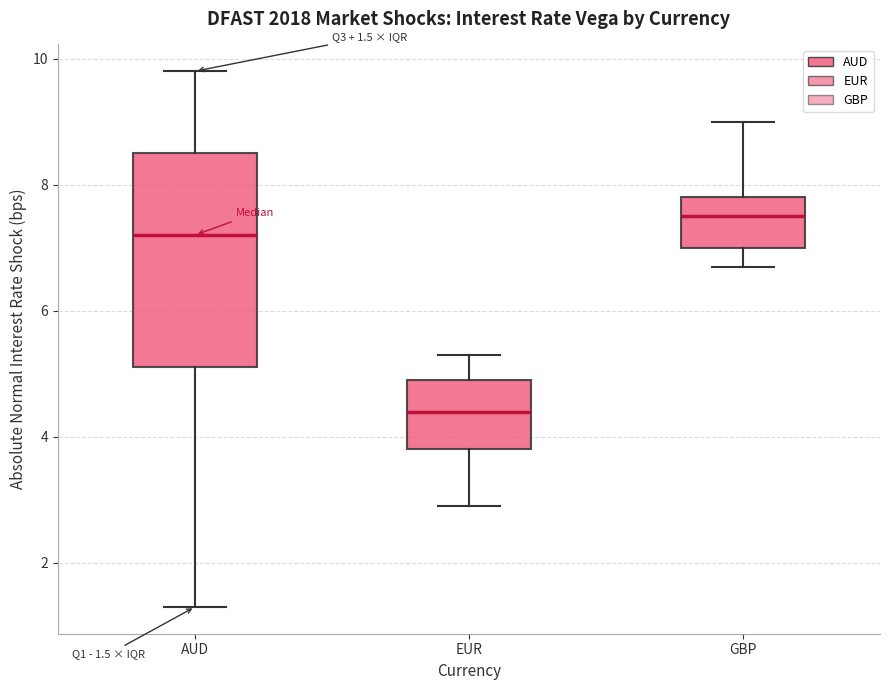

Which box's median line is the lowest?

EUR